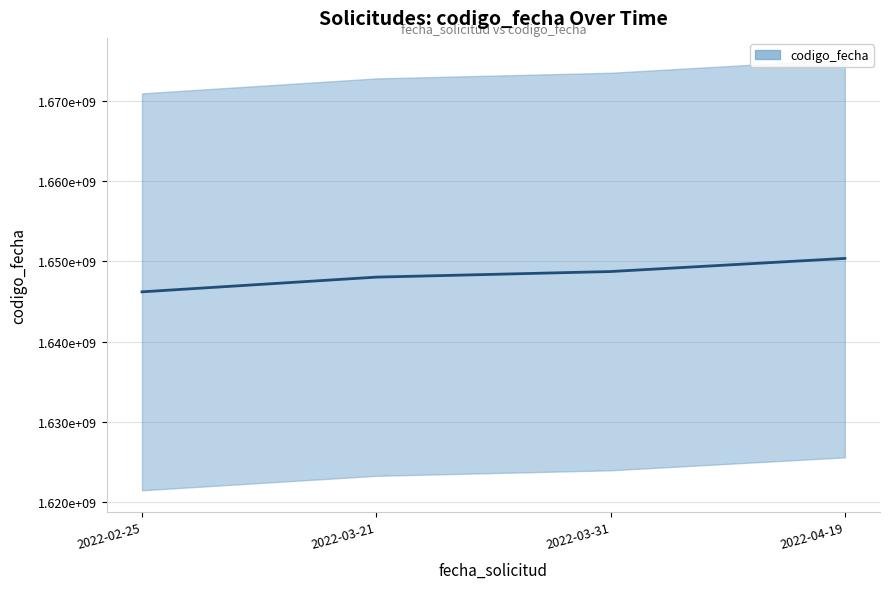

Which category has the highest value across all series?

2022-04-19